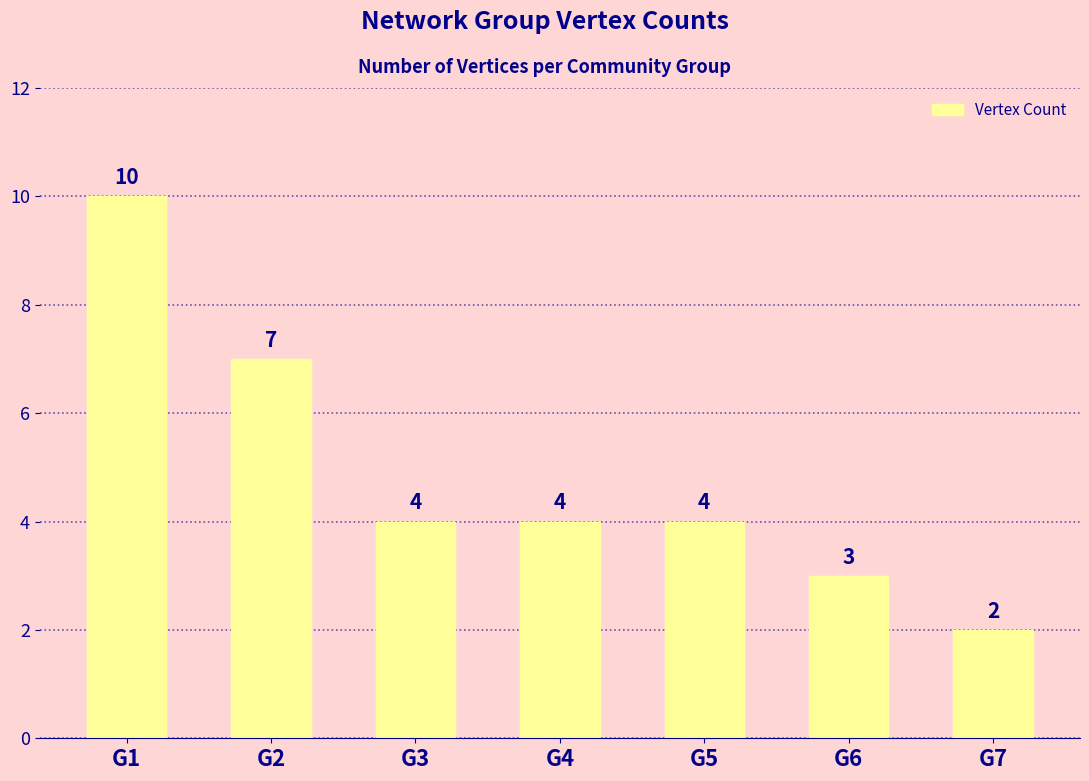

What is the difference between the maximum and minimum values?

8